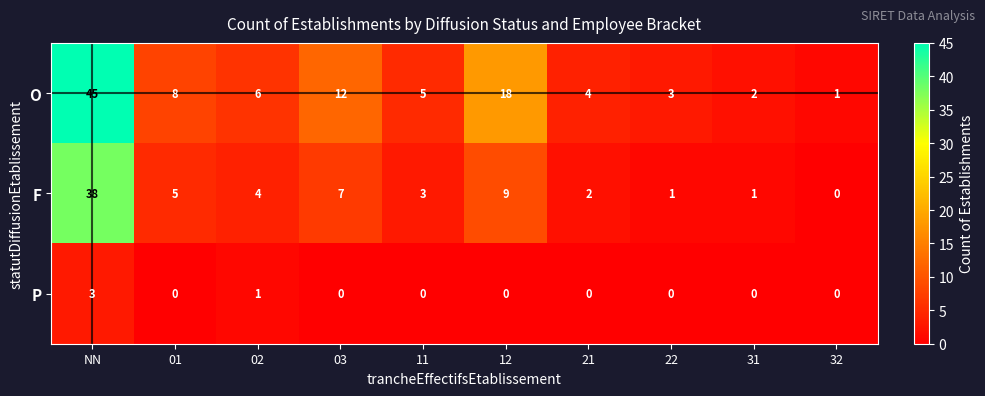

What is the total value across all series at NN?

86